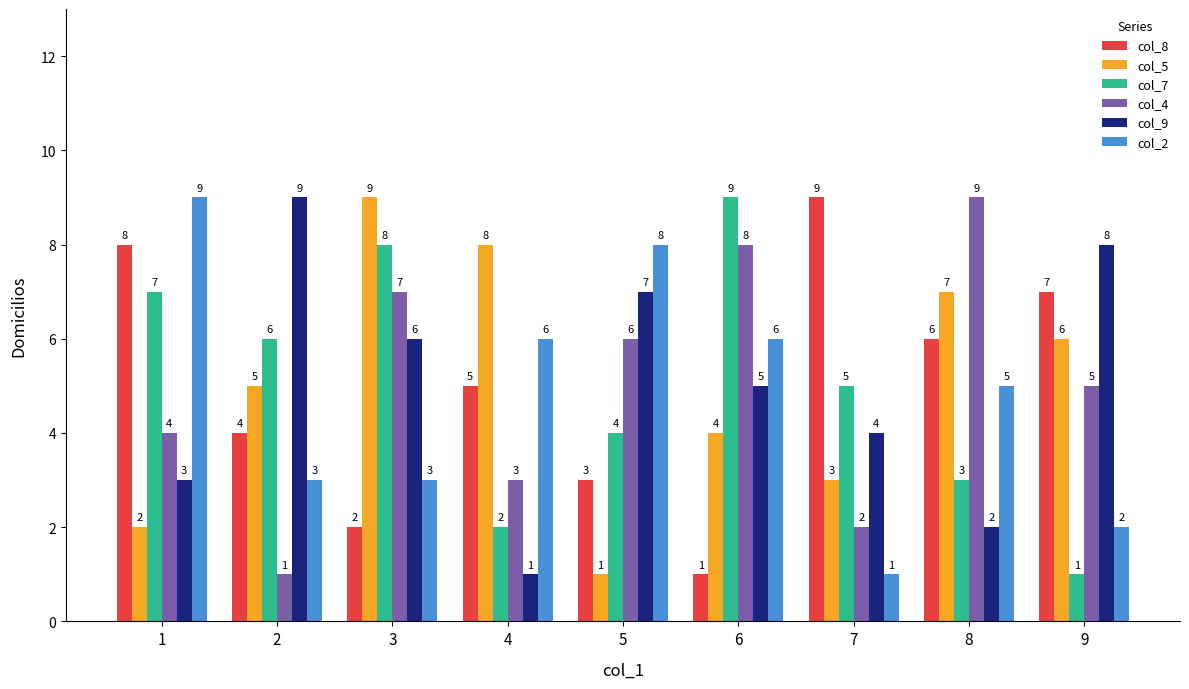

List the labels in order of col_5 value, smallest first.

5, 1, 7, 6, 2, 9, 8, 4, 3